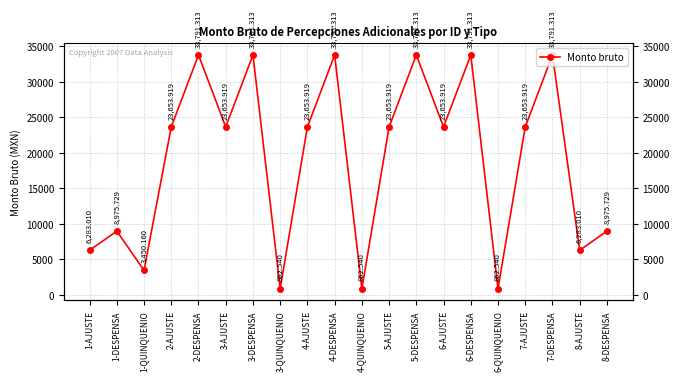

Between 5-AJUSTE and 1-AJUSTE, which is larger?

5-AJUSTE